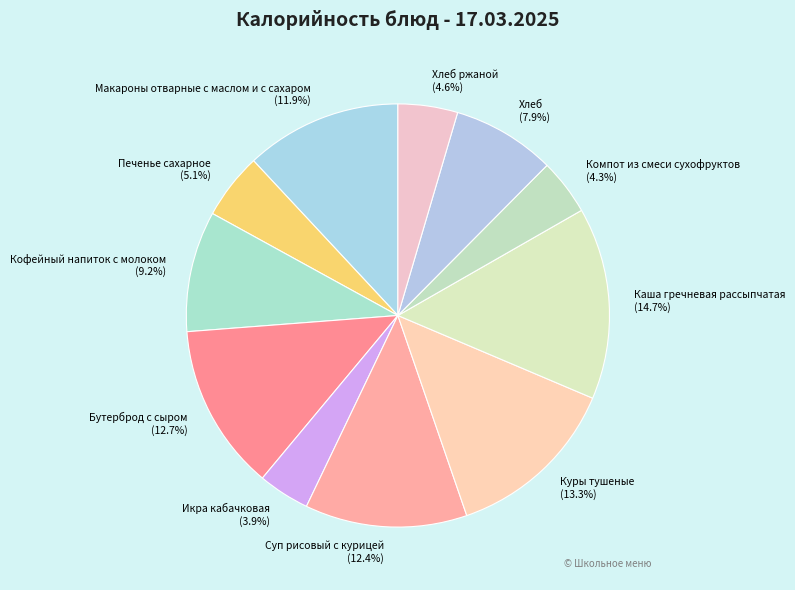

How many slices are in this pie chart?

11